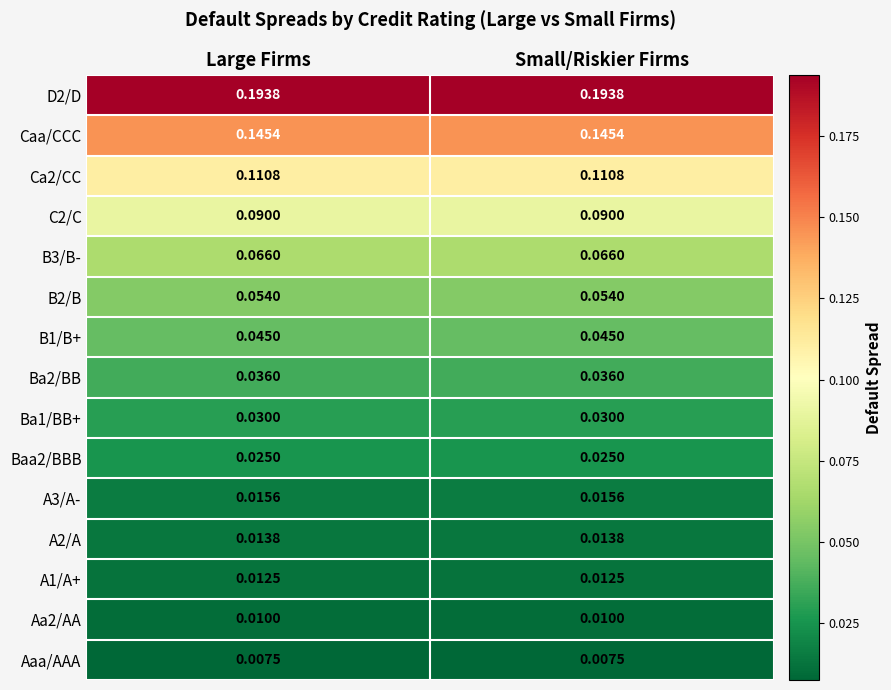

Is the value of Ba2/BB at Small/Riskier Firms greater than the value of Aa2/AA at Small/Riskier Firms?

Yes